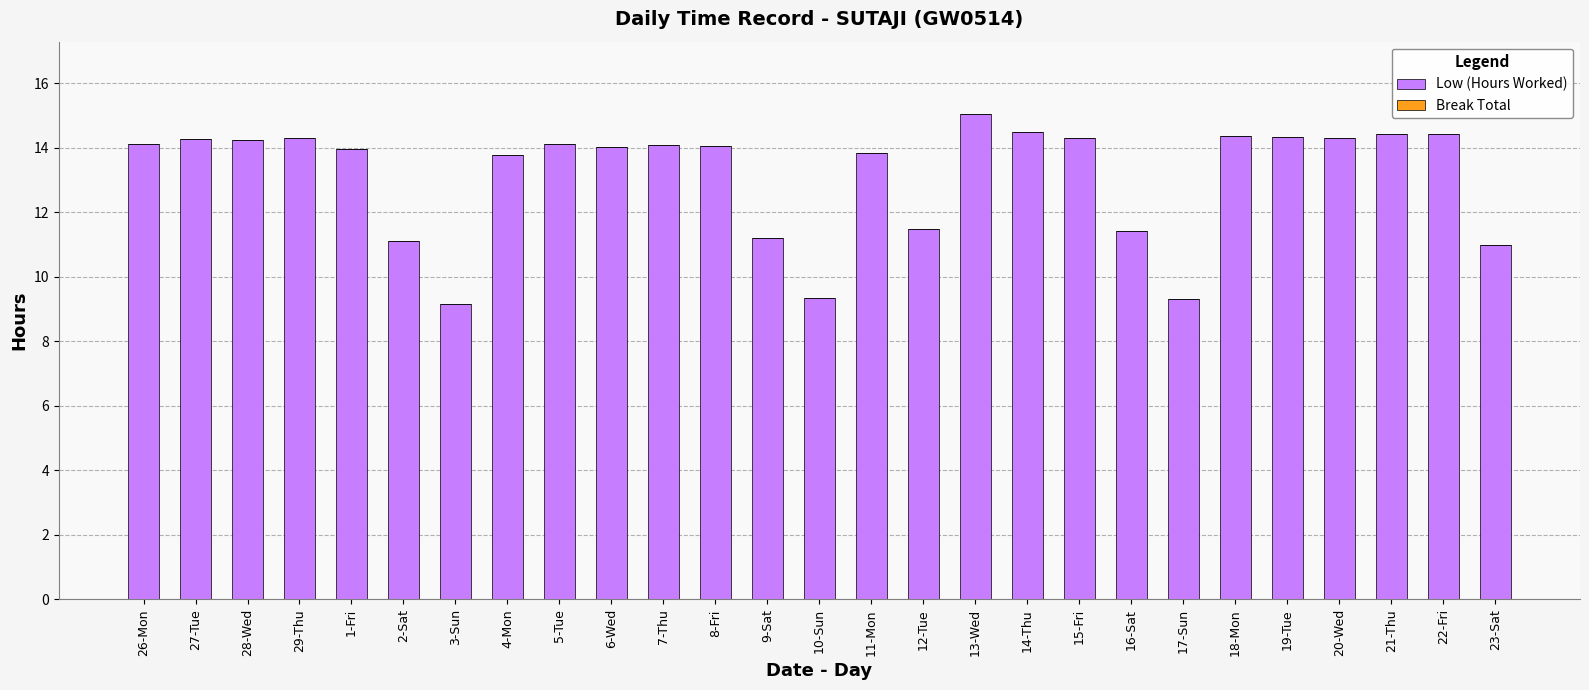

The chart shows a value of 14.0 at 8-Fri. True or false?

True